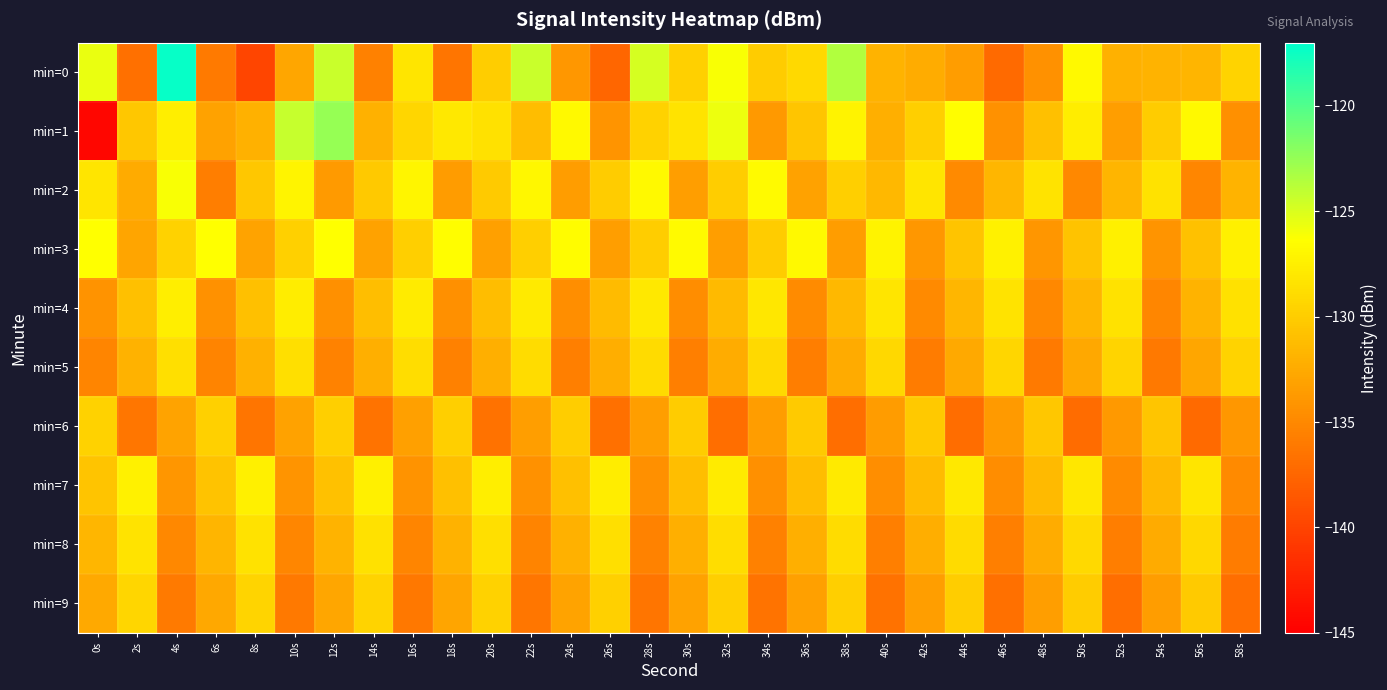

Reading right to left, list all the values displayed in this chart.

min=0: 58s=-129.5	56s=-131.7	54s=-131.8	52s=-132.1	50s=-126.8	48s=-134.4	46s=-137.2	44s=-133.4	42s=-132.4	40s=-131.8	38s=-123.5	36s=-129.1	34s=-130.1	32s=-126.2	30s=-129.7	28s=-124.8	26s=-137.5	24s=-133.9	22s=-124.4	20s=-130.0	18s=-136.4	16s=-128.2	14s=-135.5	12s=-124.4	10s=-132.8	8s=-139.9	6s=-135.9	4s=-117.2	2s=-136.7	0s=-125.5
min=1: 58s=-134.5	56s=-126.8	54s=-130.1	52s=-133.4	50s=-127.7	48s=-131.0	46s=-134.3	44s=-126.5	42s=-129.8	40s=-132.1	38s=-127.2	36s=-130.5	34s=-133.8	32s=-125.7	30s=-128.3	28s=-129.6	26s=-134.1	24s=-126.8	22s=-131.2	20s=-128.5	18s=-128.0	16s=-129.3	14s=-132.1	12s=-122.5	10s=-124.3	8s=-132.0	6s=-133.1	4s=-127.6	2s=-130.4	0s=-144.5
min=2: 58s=-131.8	56s=-135.1	54s=-128.4	52s=-131.7	50s=-135.0	48s=-128.3	46s=-131.6	44s=-134.9	42s=-128.2	40s=-131.5	38s=-129.8	36s=-133.1	34s=-126.7	32s=-130.0	30s=-133.3	28s=-126.8	26s=-130.1	24s=-133.5	22s=-126.9	20s=-130.2	18s=-133.6	16s=-127.0	14s=-130.3	12s=-133.7	10s=-127.1	8s=-130.4	6s=-135.8	4s=-126.1	2s=-132.5	0s=-128.2
min=3: 58s=-127.5	56s=-130.8	54s=-134.1	52s=-127.4	50s=-130.7	48s=-134.0	46s=-127.3	44s=-130.6	42s=-133.9	40s=-127.2	38s=-133.5	36s=-126.8	34s=-130.1	32s=-133.4	30s=-126.7	28s=-130.0	26s=-133.3	24s=-126.6	22s=-129.9	20s=-133.2	18s=-126.5	16s=-129.8	14s=-133.1	12s=-126.4	10s=-129.7	8s=-133.0	6s=-126.3	4s=-129.6	2s=-132.9	0s=-126.3
min=4: 58s=-128.5	56s=-131.8	54s=-135.1	52s=-128.4	50s=-131.7	48s=-135.0	46s=-128.3	44s=-131.6	42s=-134.9	40s=-128.2	38s=-131.5	36s=-134.8	34s=-128.1	32s=-131.4	30s=-134.7	28s=-128.0	26s=-131.3	24s=-134.6	22s=-127.9	20s=-131.2	18s=-134.5	16s=-127.8	14s=-131.1	12s=-134.4	10s=-127.7	8s=-131.0	6s=-134.3	4s=-127.6	2s=-130.9	0s=-134.2
min=5: 58s=-129.5	56s=-132.8	54s=-136.1	52s=-129.4	50s=-132.7	48s=-136.0	46s=-129.3	44s=-132.6	42s=-135.9	40s=-129.2	38s=-132.5	36s=-135.8	34s=-129.1	32s=-132.4	30s=-135.7	28s=-129.0	26s=-132.3	24s=-135.6	22s=-128.9	20s=-132.2	18s=-135.5	16s=-128.8	14s=-132.1	12s=-135.4	10s=-128.7	8s=-132.0	6s=-135.3	4s=-128.6	2s=-131.9	0s=-135.2
min=6: 58s=-133.9	56s=-137.2	54s=-130.5	52s=-133.8	50s=-137.1	48s=-130.4	46s=-133.7	44s=-137.0	42s=-130.3	40s=-133.6	38s=-136.9	36s=-130.2	34s=-133.5	32s=-136.8	30s=-130.1	28s=-133.4	26s=-136.7	24s=-130.0	22s=-133.3	20s=-136.6	18s=-129.9	16s=-133.2	14s=-136.5	12s=-129.8	10s=-133.1	8s=-136.4	6s=-129.7	4s=-133.0	2s=-136.3	0s=-129.6
min=7: 58s=-134.9	56s=-128.2	54s=-131.5	52s=-134.8	50s=-128.1	48s=-131.4	46s=-134.7	44s=-128.0	42s=-131.3	40s=-134.6	38s=-127.9	36s=-131.2	34s=-134.5	32s=-127.8	30s=-131.1	28s=-134.4	26s=-127.7	24s=-131.0	22s=-134.3	20s=-127.6	18s=-130.9	16s=-134.2	14s=-127.5	12s=-130.8	10s=-134.1	8s=-127.4	6s=-130.7	4s=-134.0	2s=-127.3	0s=-130.6
min=8: 58s=-135.9	56s=-129.2	54s=-132.5	52s=-135.8	50s=-129.1	48s=-132.4	46s=-135.7	44s=-129.0	42s=-132.3	40s=-135.6	38s=-128.9	36s=-132.2	34s=-135.5	32s=-128.8	30s=-132.1	28s=-135.4	26s=-128.7	24s=-132.0	22s=-135.3	20s=-128.6	18s=-131.9	16s=-135.2	14s=-128.5	12s=-131.8	10s=-135.1	8s=-128.4	6s=-131.7	4s=-135.0	2s=-128.3	0s=-131.6
min=9: 58s=-136.9	56s=-130.2	54s=-133.5	52s=-136.8	50s=-130.1	48s=-133.4	46s=-136.7	44s=-130.0	42s=-133.3	40s=-136.6	38s=-129.9	36s=-133.2	34s=-136.5	32s=-129.8	30s=-133.1	28s=-136.4	26s=-129.7	24s=-133.0	22s=-136.3	20s=-129.6	18s=-132.9	16s=-136.2	14s=-129.5	12s=-132.8	10s=-136.1	8s=-129.4	6s=-132.7	4s=-136.0	2s=-129.3	0s=-132.6